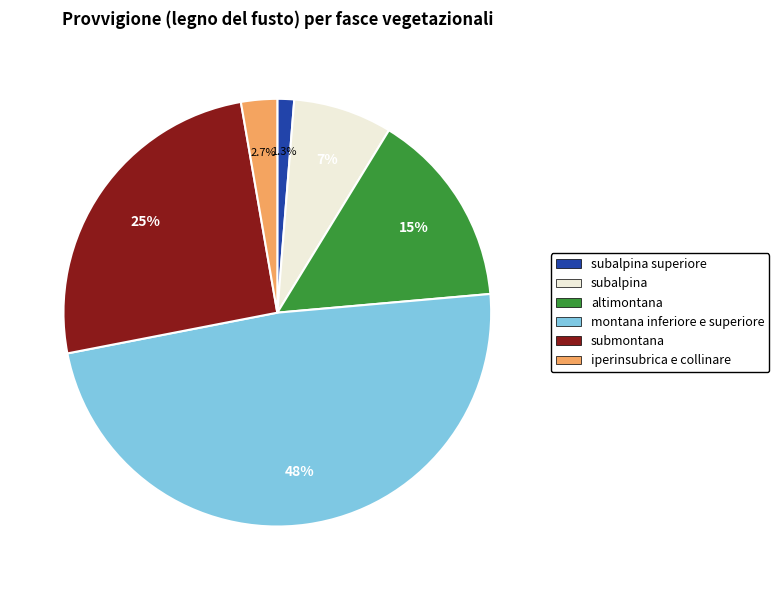

How many slices are in this pie chart?

6